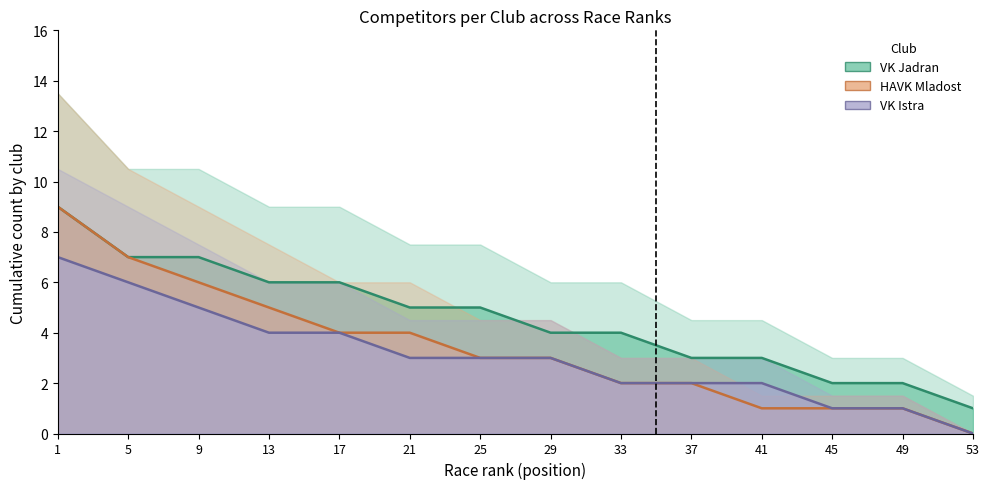

How many HAVK Mladost values are between 1 and 5?

10